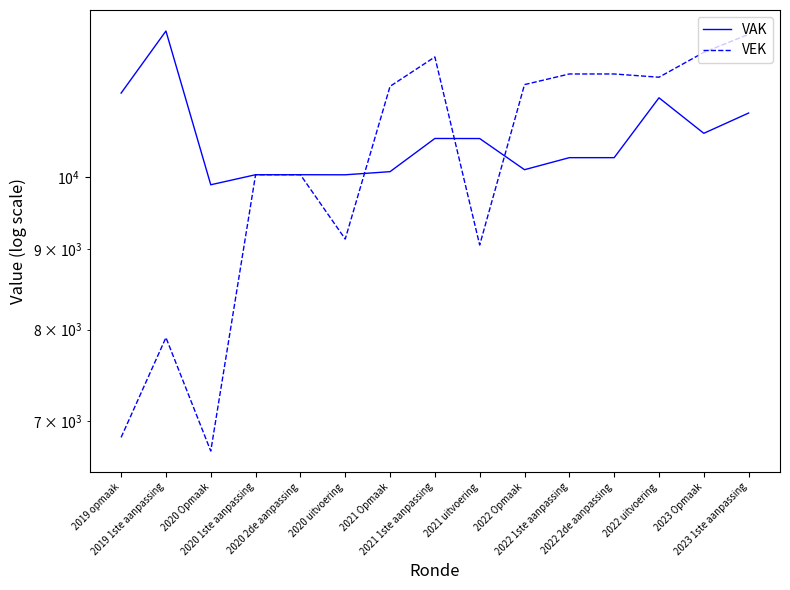

What is the total value across all series at 2020 uitvoering?

19160